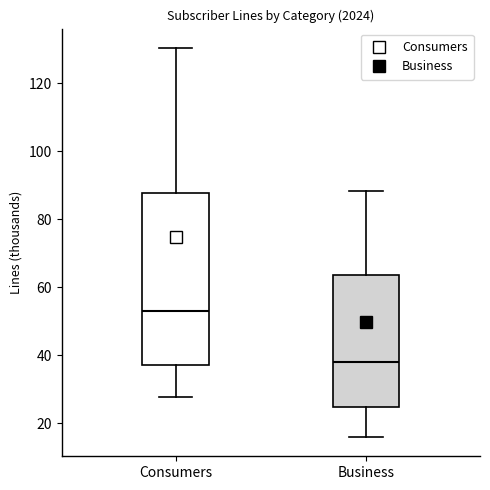

Where does the median line of the box for Business sit on the y-axis? The values are not printed on the chart, so give them approximately, as read against the axis.

38